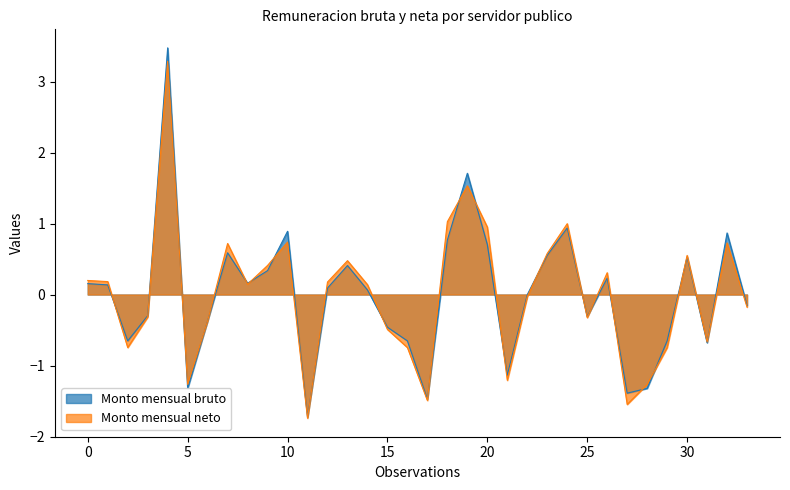

Which category has the lowest value in the Monto mensual bruto series?

ALTAMIRANO REYES